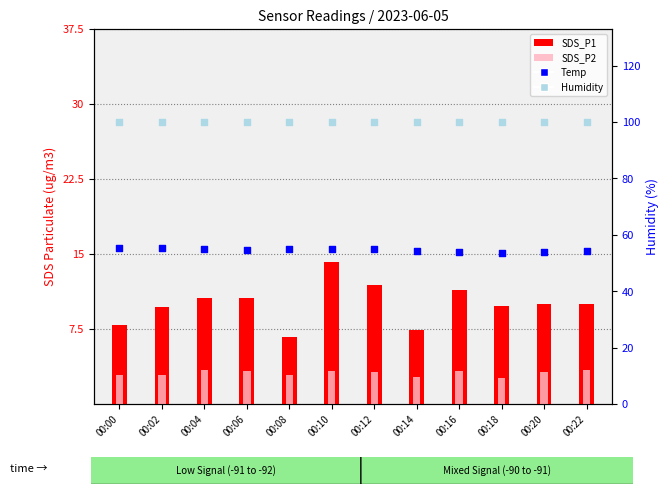

What is the total value across all series at 00:06?

129.2